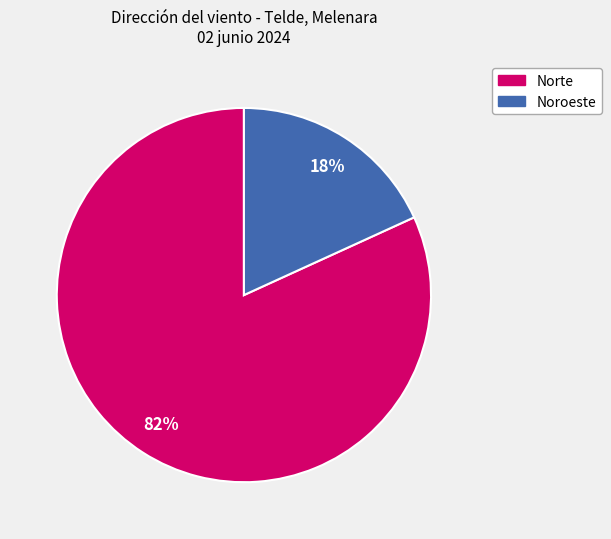

To the nearest percent, what is the average slice percentage?

50%